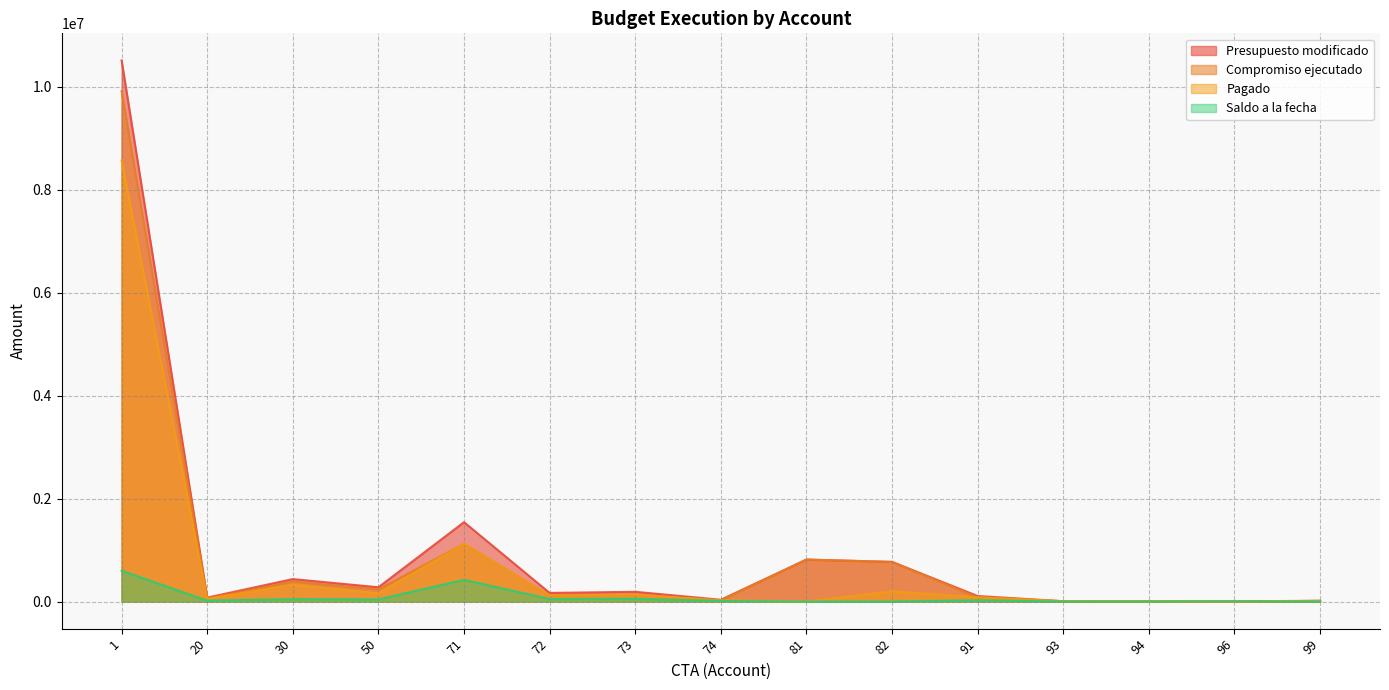

How many distinct data groups are displayed?

4